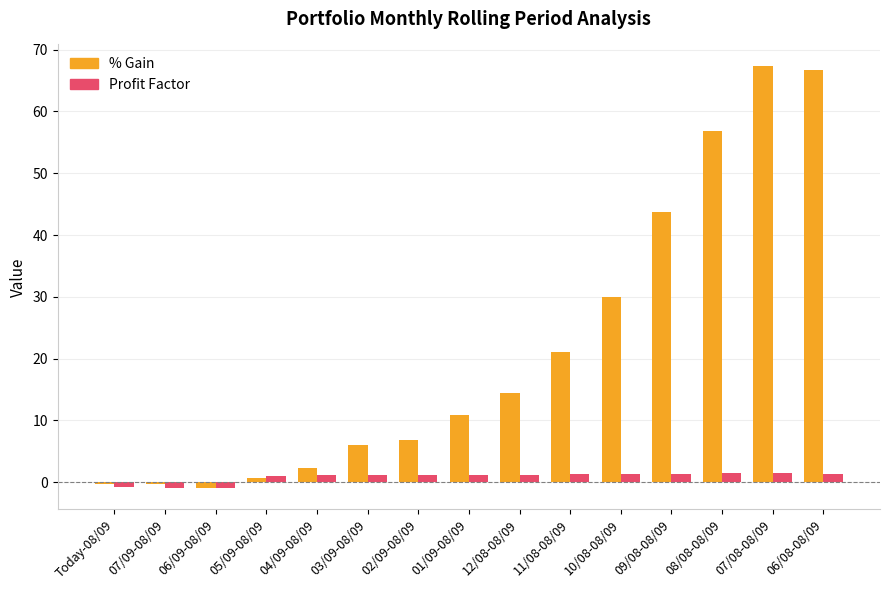

Are the bars horizontal?

No